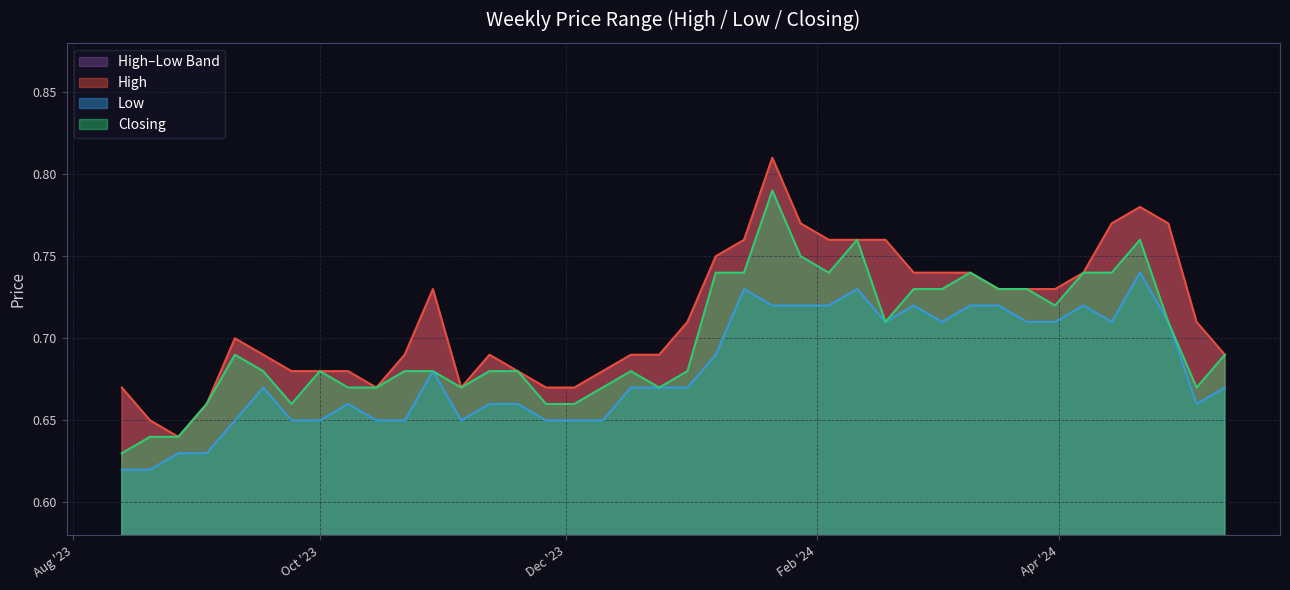

List the series in order of their overall mean, highest first.

High, Closing, Low